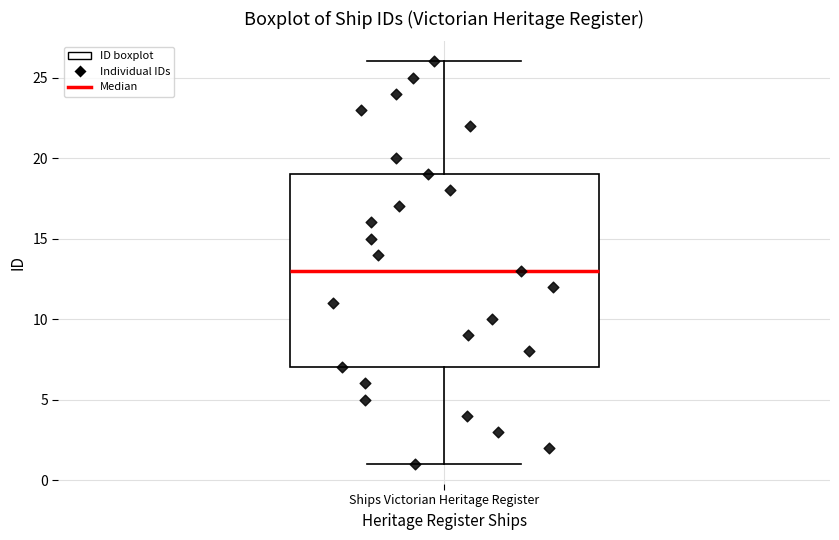

Where does the upper whisker of the box for Ships Victorian Heritage Register end on the y-axis? The values are not printed on the chart, so give them approximately, as read against the axis.

26